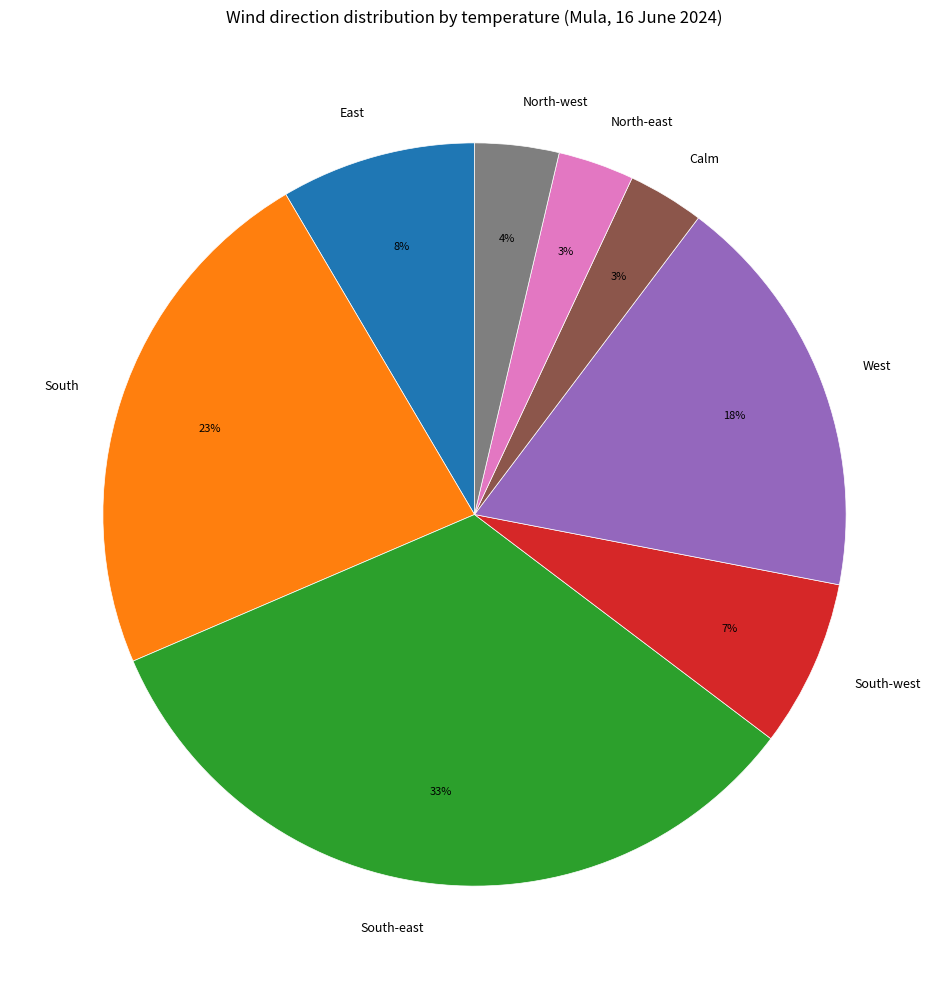

True or false: East accounts for 1% of the total.

False